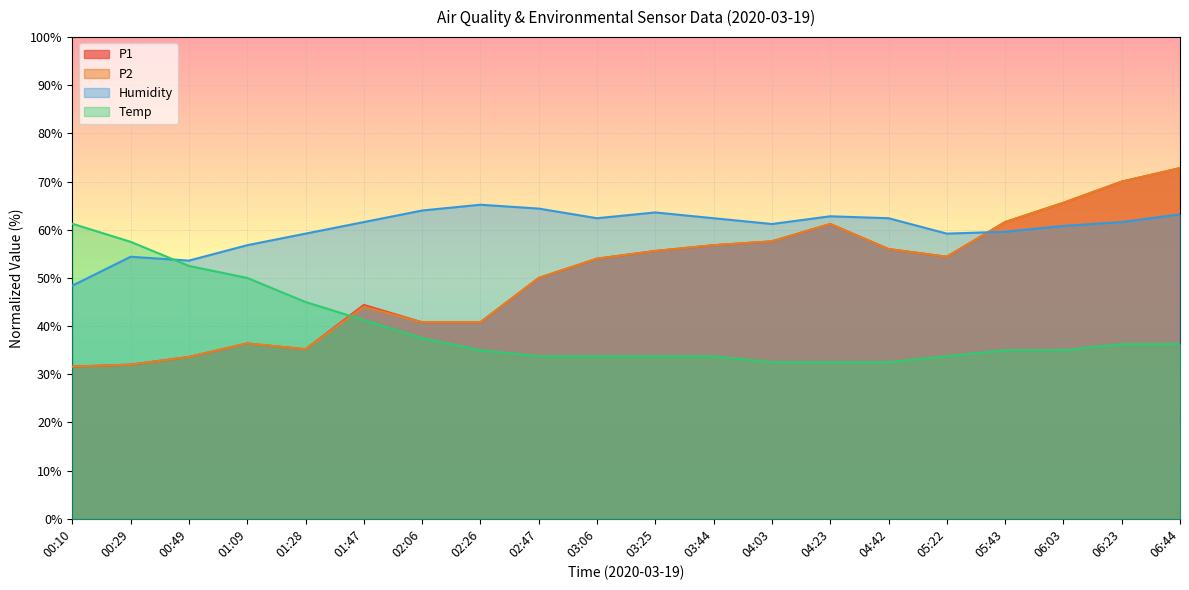

The Temp series shows 24.1 at 06:44. True or false?

False